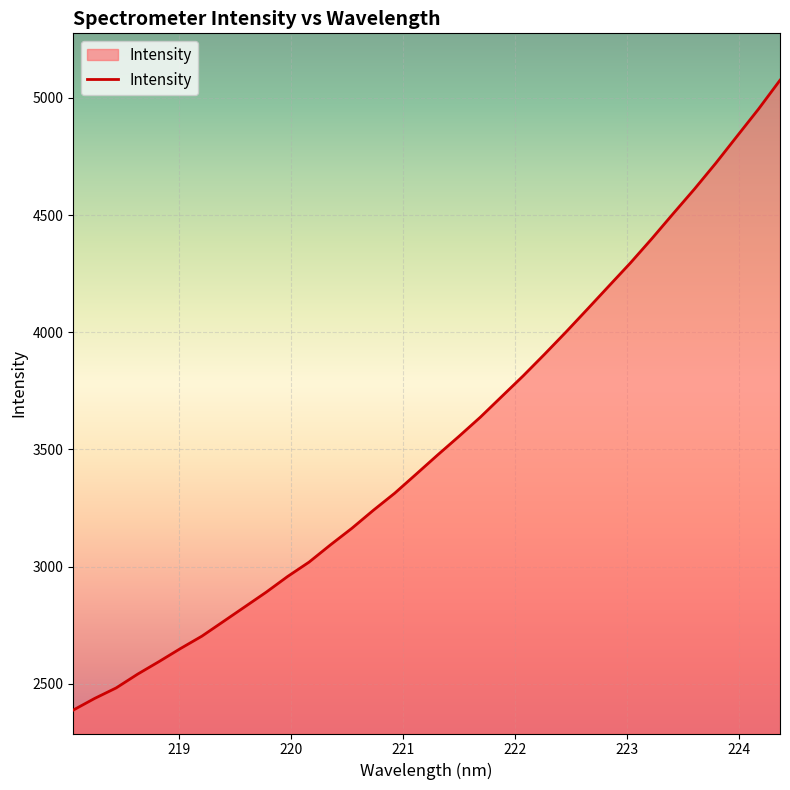

What is the minimum value shown in the chart?

2387.6